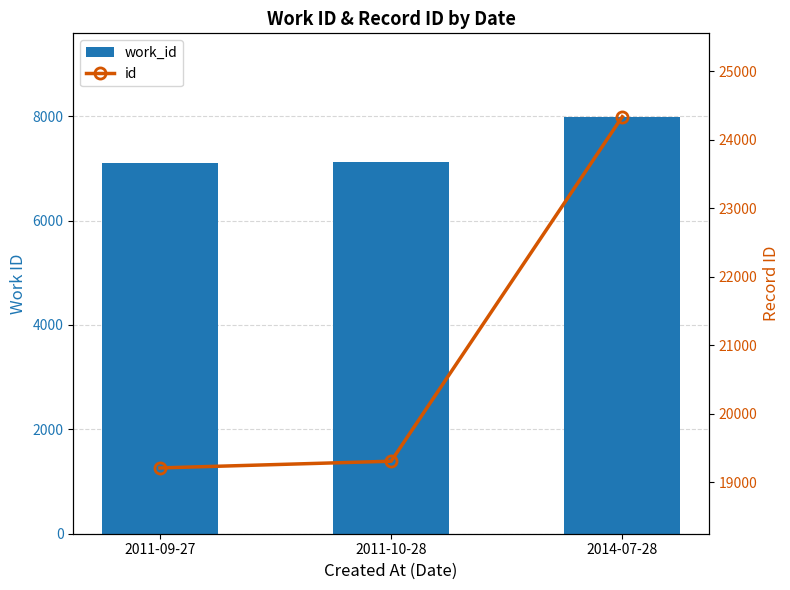

Reading left to right, list all the values displayed in this chart.

work_id: 2011-09-27=7102	2011-10-28=7124	2014-07-28=7988
id: 2011-09-27=19208	2011-10-28=19306	2014-07-28=24335